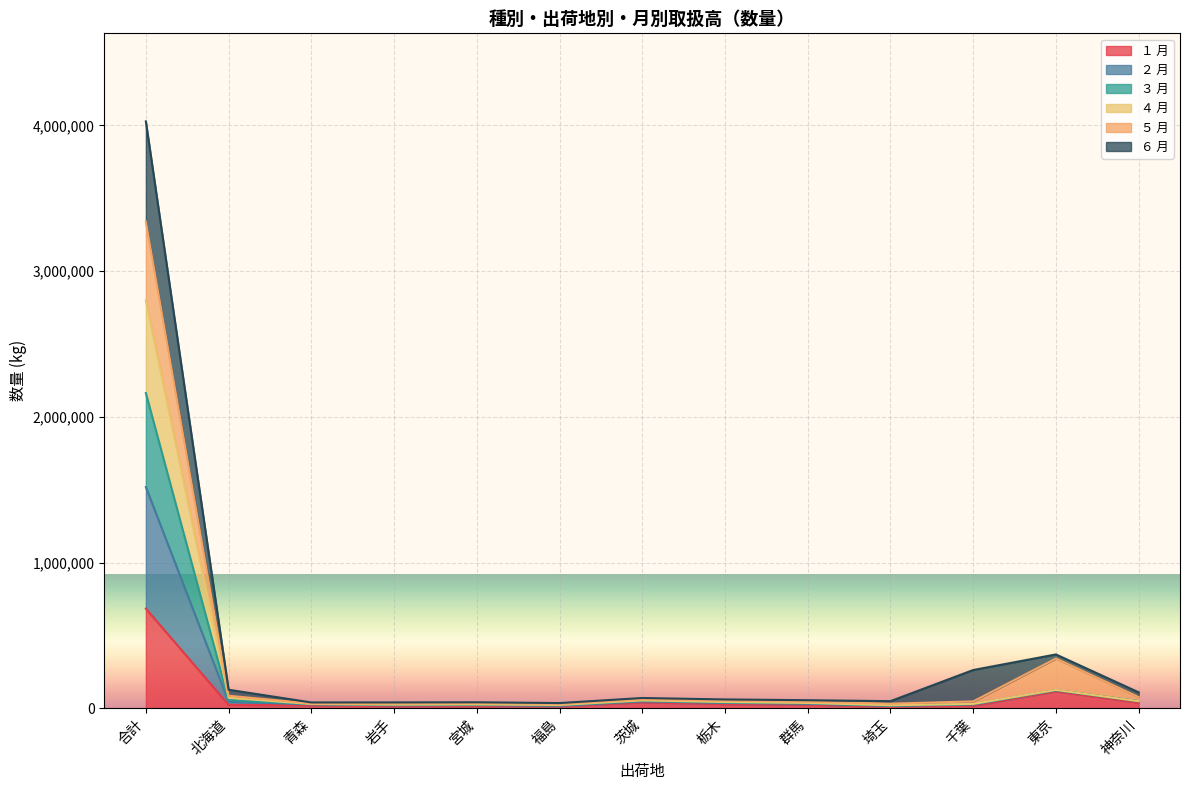

Which category has the highest value in the １ 月 series?

合計